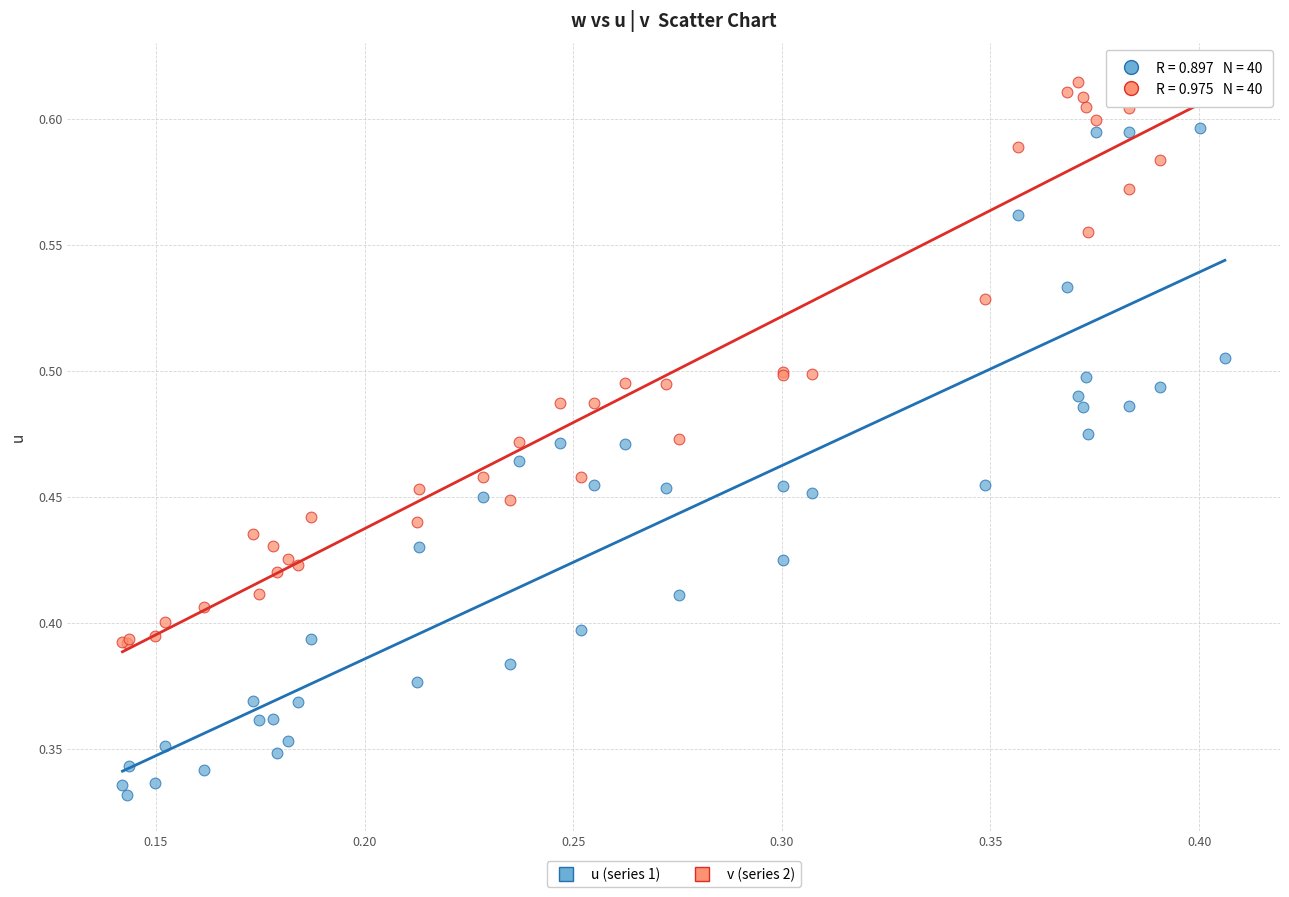

Which series contains the highest Y value?

v (series 2)